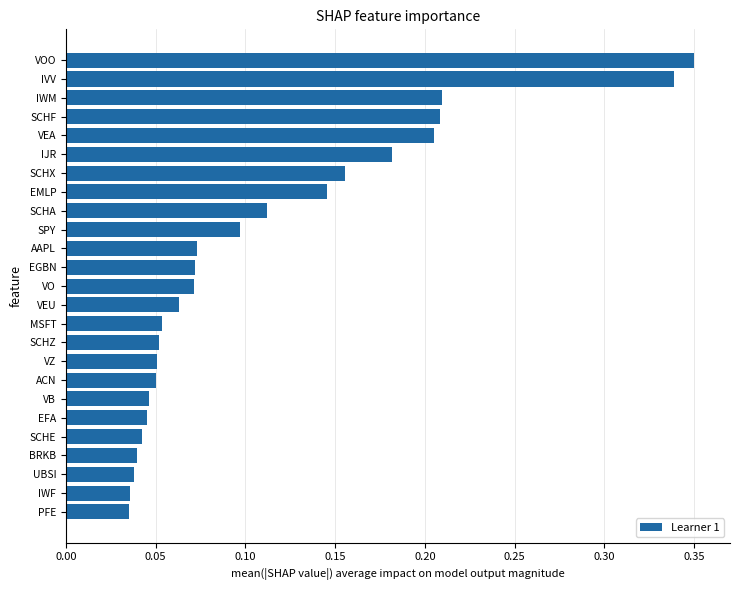

What is the sum of all values?

2.8